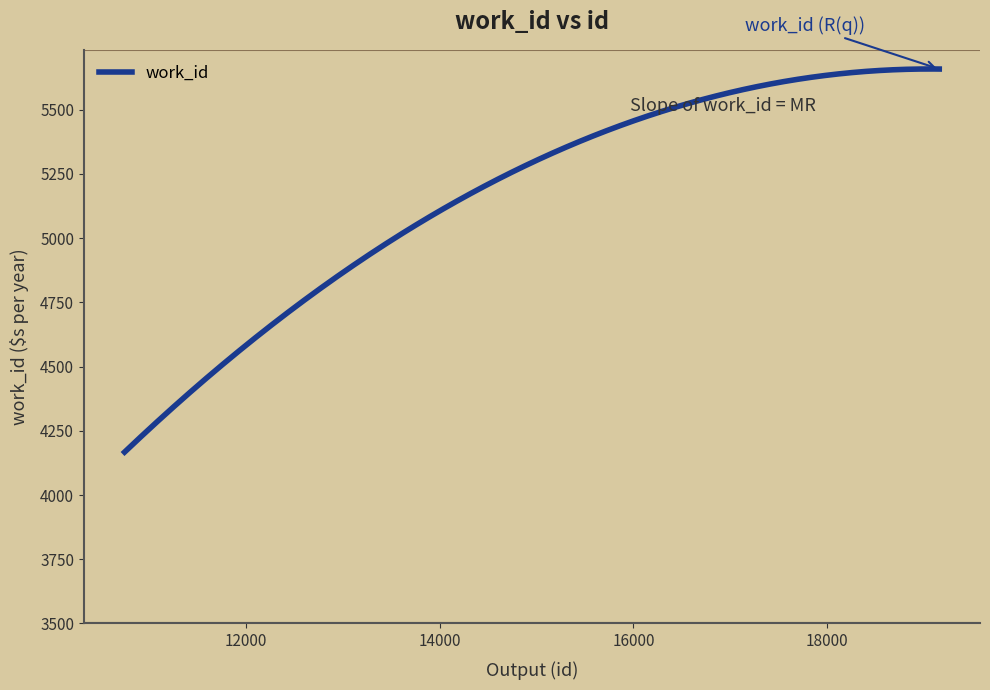

What is the difference between the maximum and minimum values?

1491.2